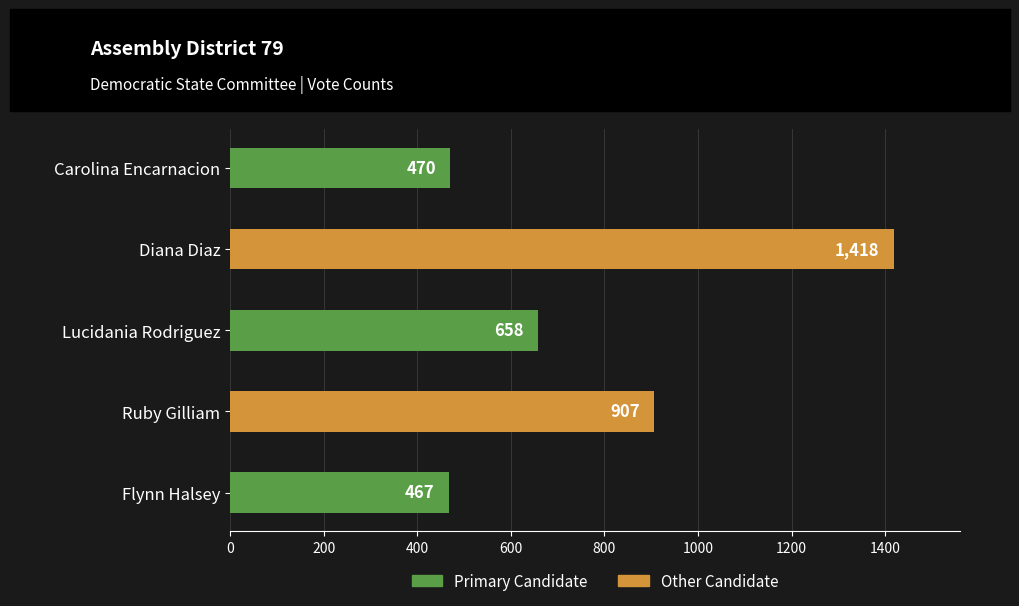

Rank the categories by value from lowest to highest.

Flynn Halsey, Carolina Encarnacion, Lucidania Rodriguez, Ruby Gilliam, Diana Diaz